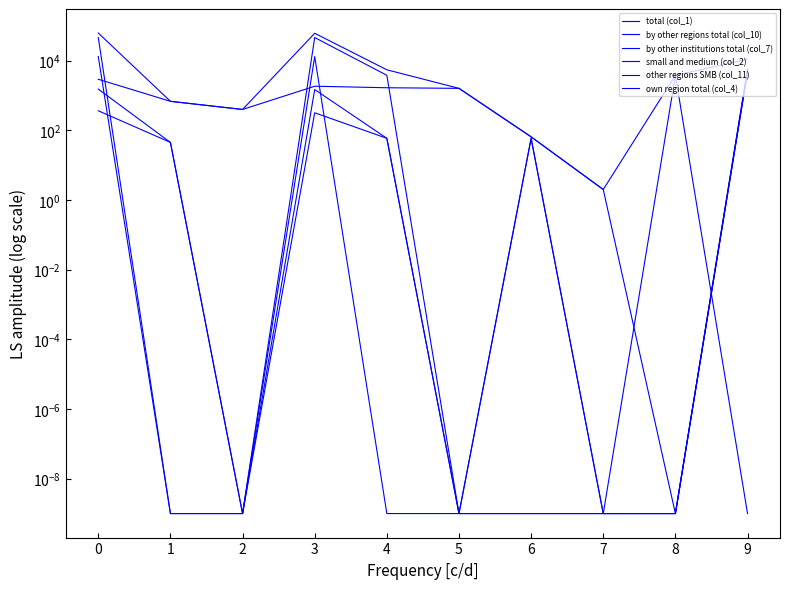

Reading right to left, what are all the values shown in this chart?

total (col_1): 10941.0	3795.0	2.0	65.0	1602.0	5463.0	60974.0	397.0	680.0	62051.0
by other regions total (col_10): 5152.0	0.0	2.0	65.0	1602.0	1668.0	1844.0	397.0	680.0	2921.0
by other institutions total (col_7): 5789.0	0.0	0.0	0.0	0.0	0.0	13067.0	0.0	0.0	13067.0
small and medium (col_2): 4794.0	0.0	0.0	59.0	0.0	59.0	1480.0	0.0	45.0	1525.0
other regions SMB (col_11): 4794.0	0.0	0.0	59.0	0.0	59.0	319.0	0.0	45.0	364.0
own region total (col_4): 0.0	3795.0	0.0	0.0	0.0	3795.0	46063.0	0.0	0.0	46063.0